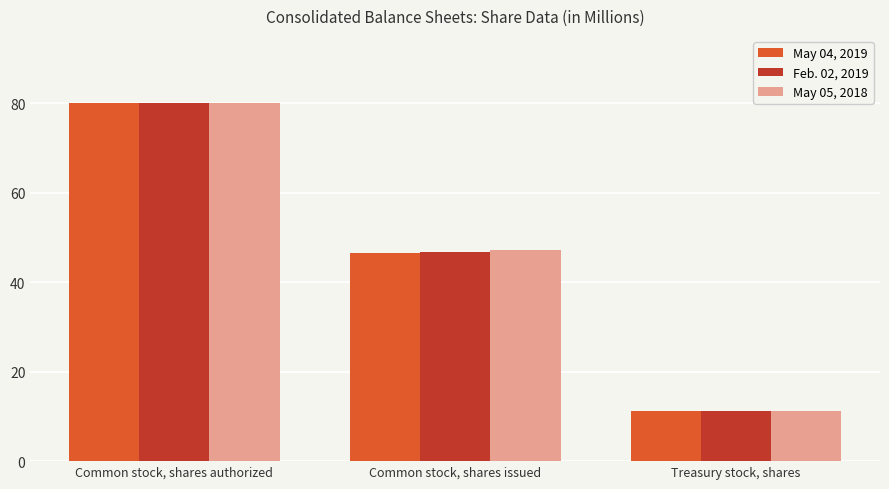

True or false: Feb. 02, 2019 has a value of 10.6 at Common stock, shares issued.

False